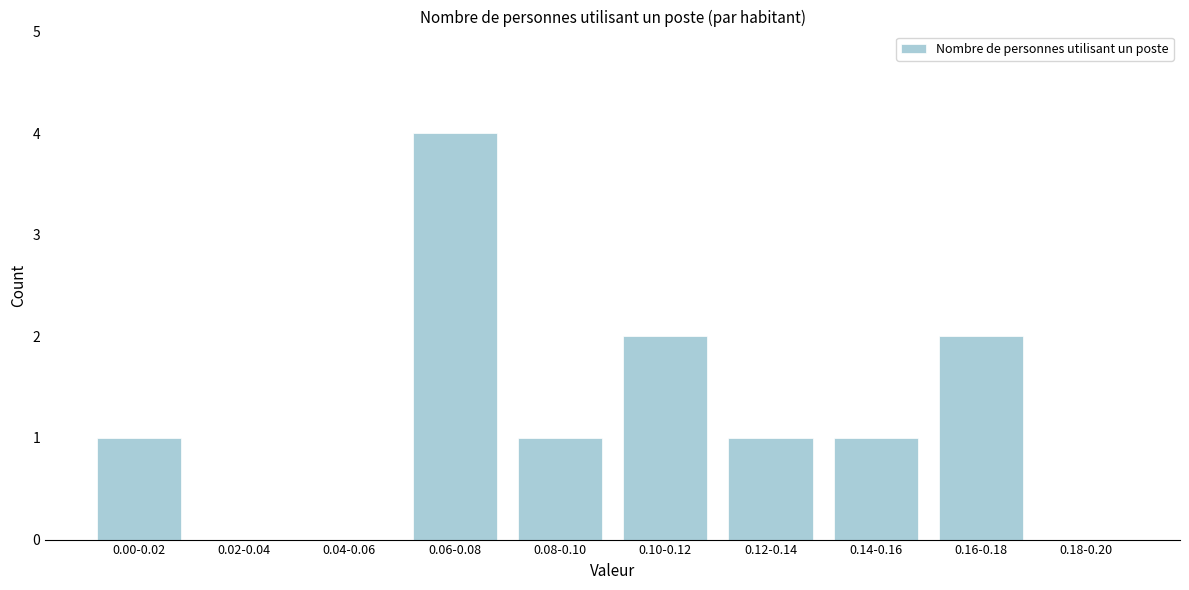

Reading left to right, transcribe all the data shown in this chart.

0.00-0.02=1	0.02-0.04=0	0.04-0.06=0	0.06-0.08=4	0.08-0.10=1	0.10-0.12=2	0.12-0.14=1	0.14-0.16=1	0.16-0.18=2	0.18-0.20=0